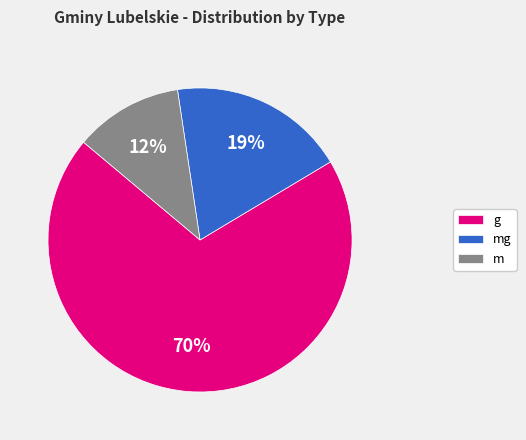

Approximately how many times larger is the value at mg compared to g?

0.3